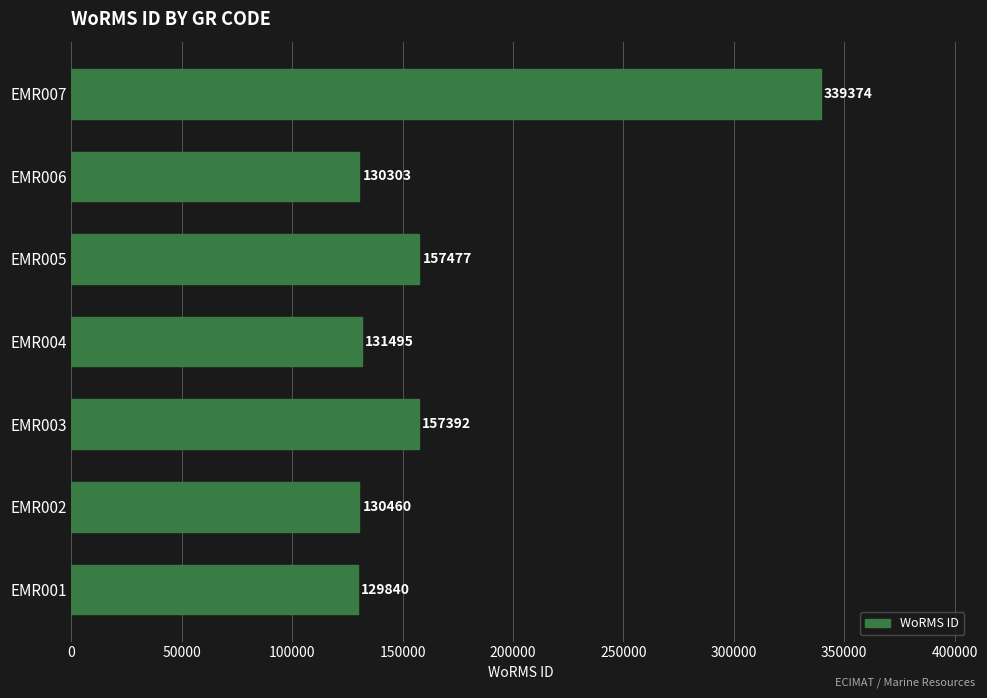

Which has a higher value, EMR005 or EMR001?

EMR005